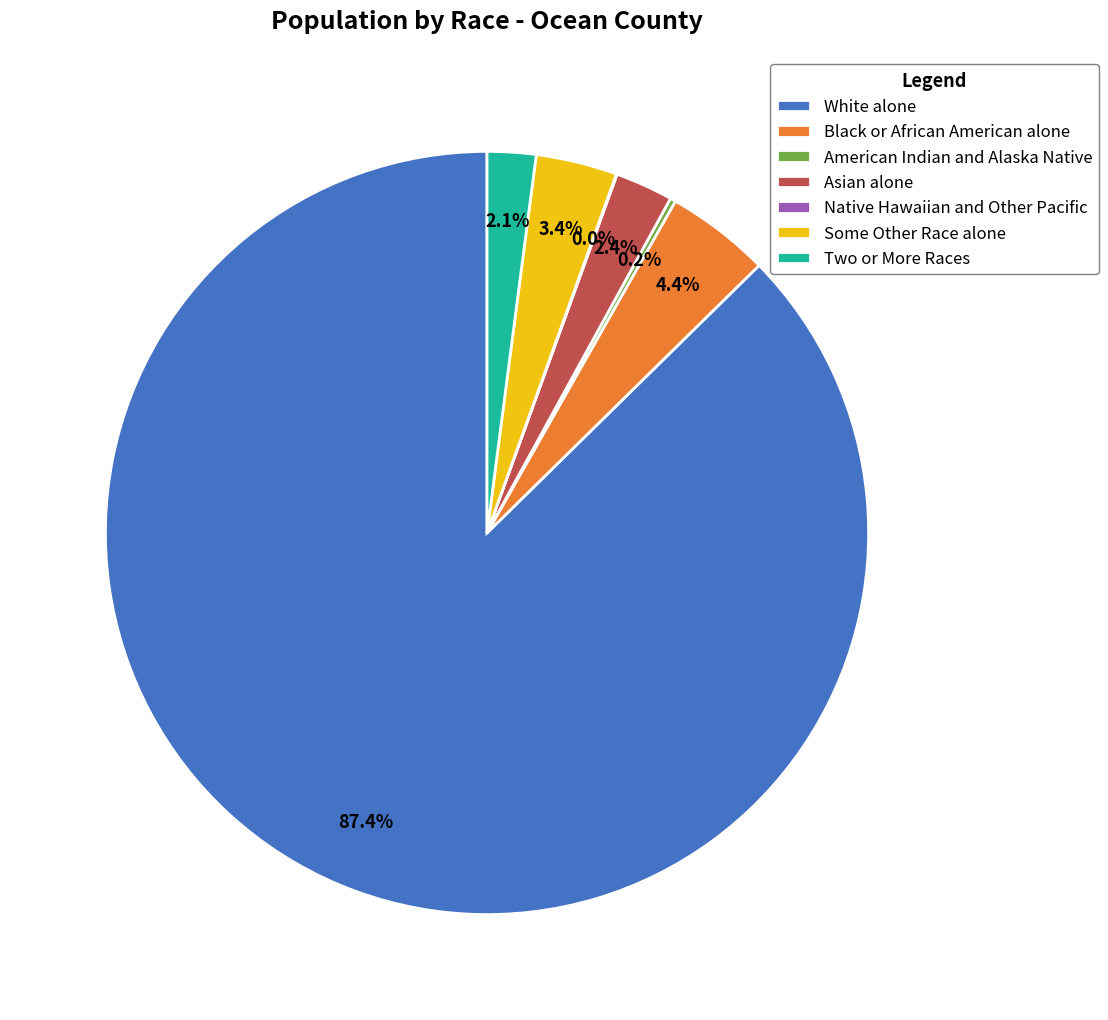

Between Black or African American alone and White alone, which is larger?

White alone